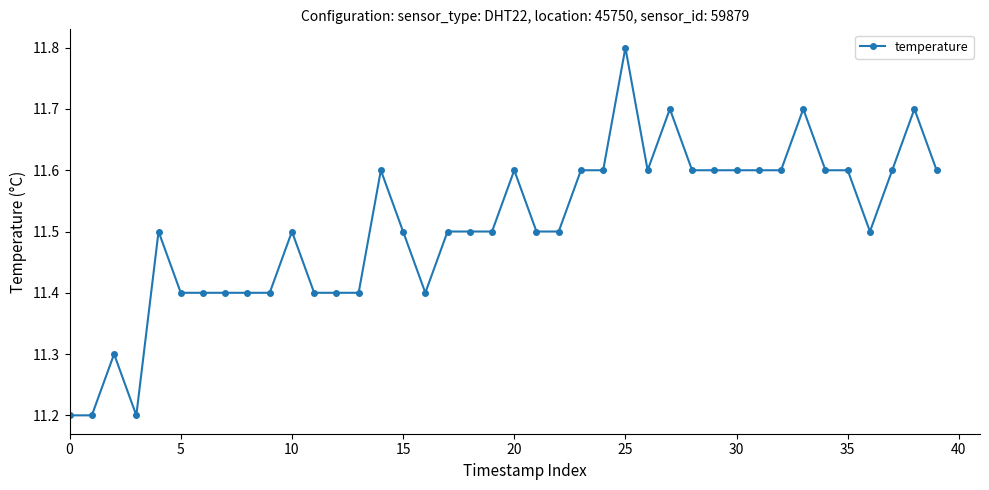

True or false: the data has more than 2 interior local peaks.

True